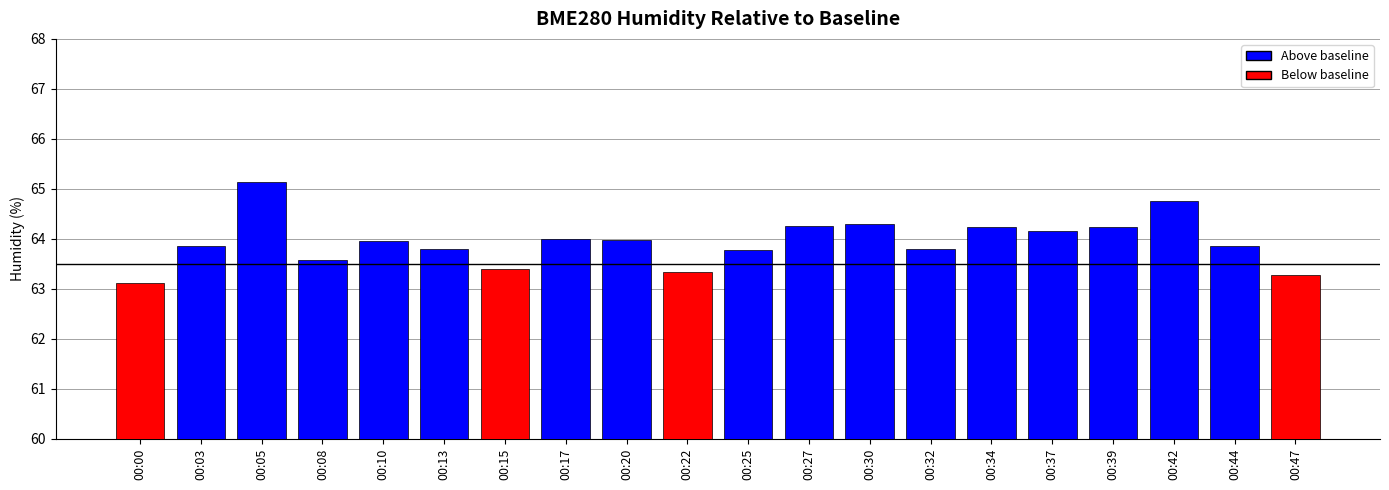

What is the difference between the second highest and second lowest values?

1.5